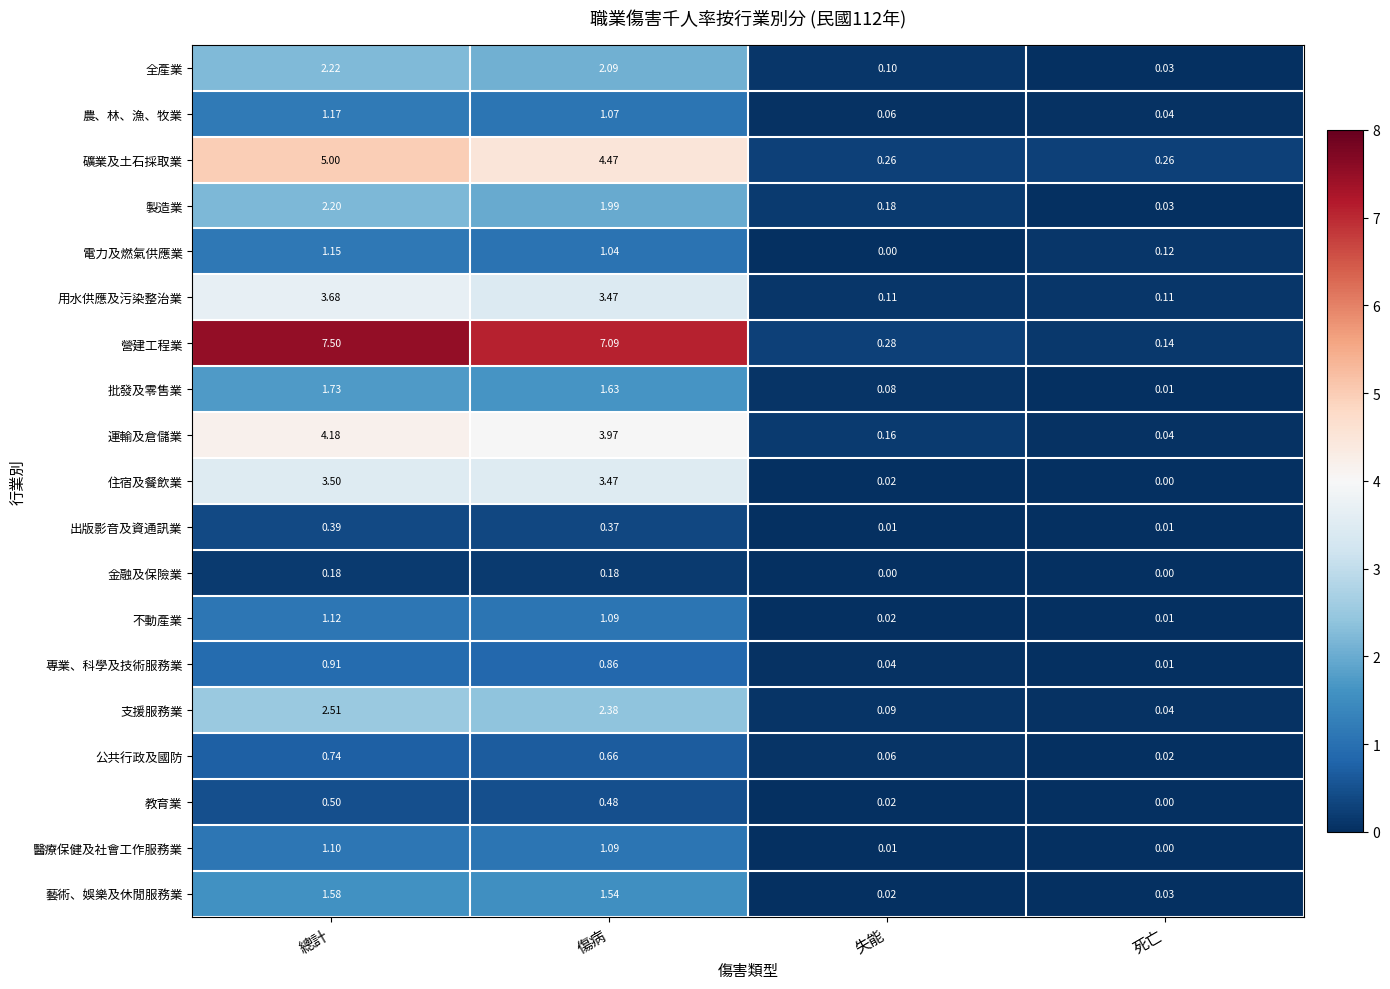

At which label is 不動產業 closest to 0?

死亡